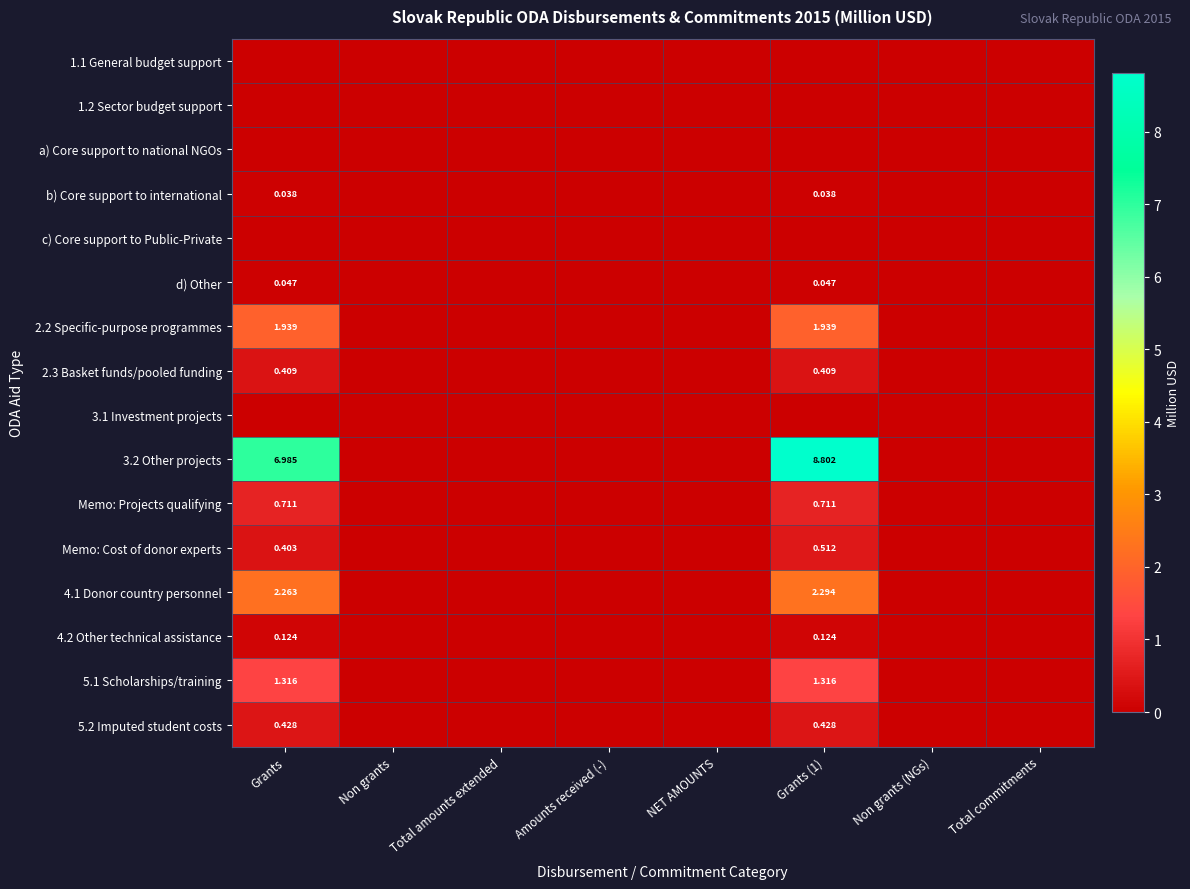

Is it true that 5.1 Scholarships/training equals 0.8 at NET AMOUNTS?

False